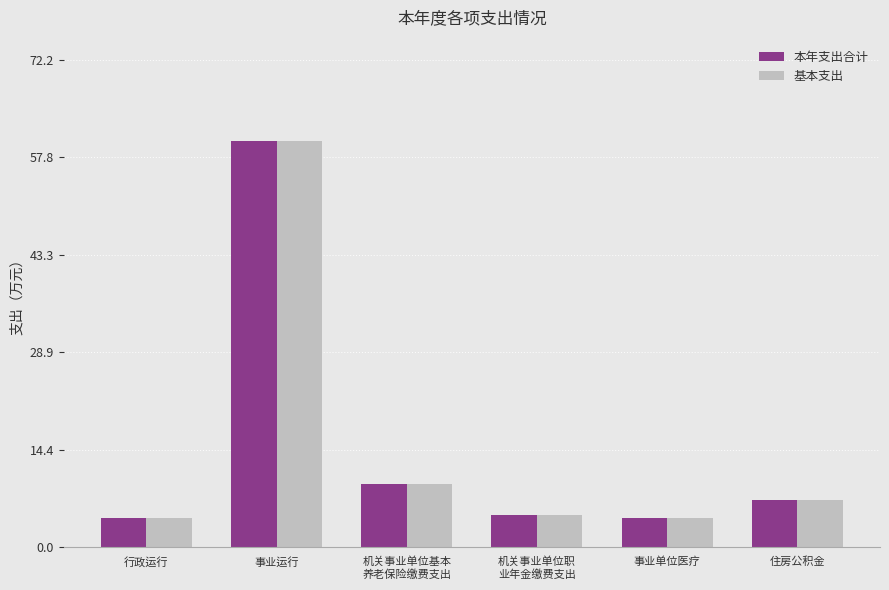

Is the value of 本年支出合计 at 事业单位医疗 greater than the value of 基本支出 at 住房公积金?

No